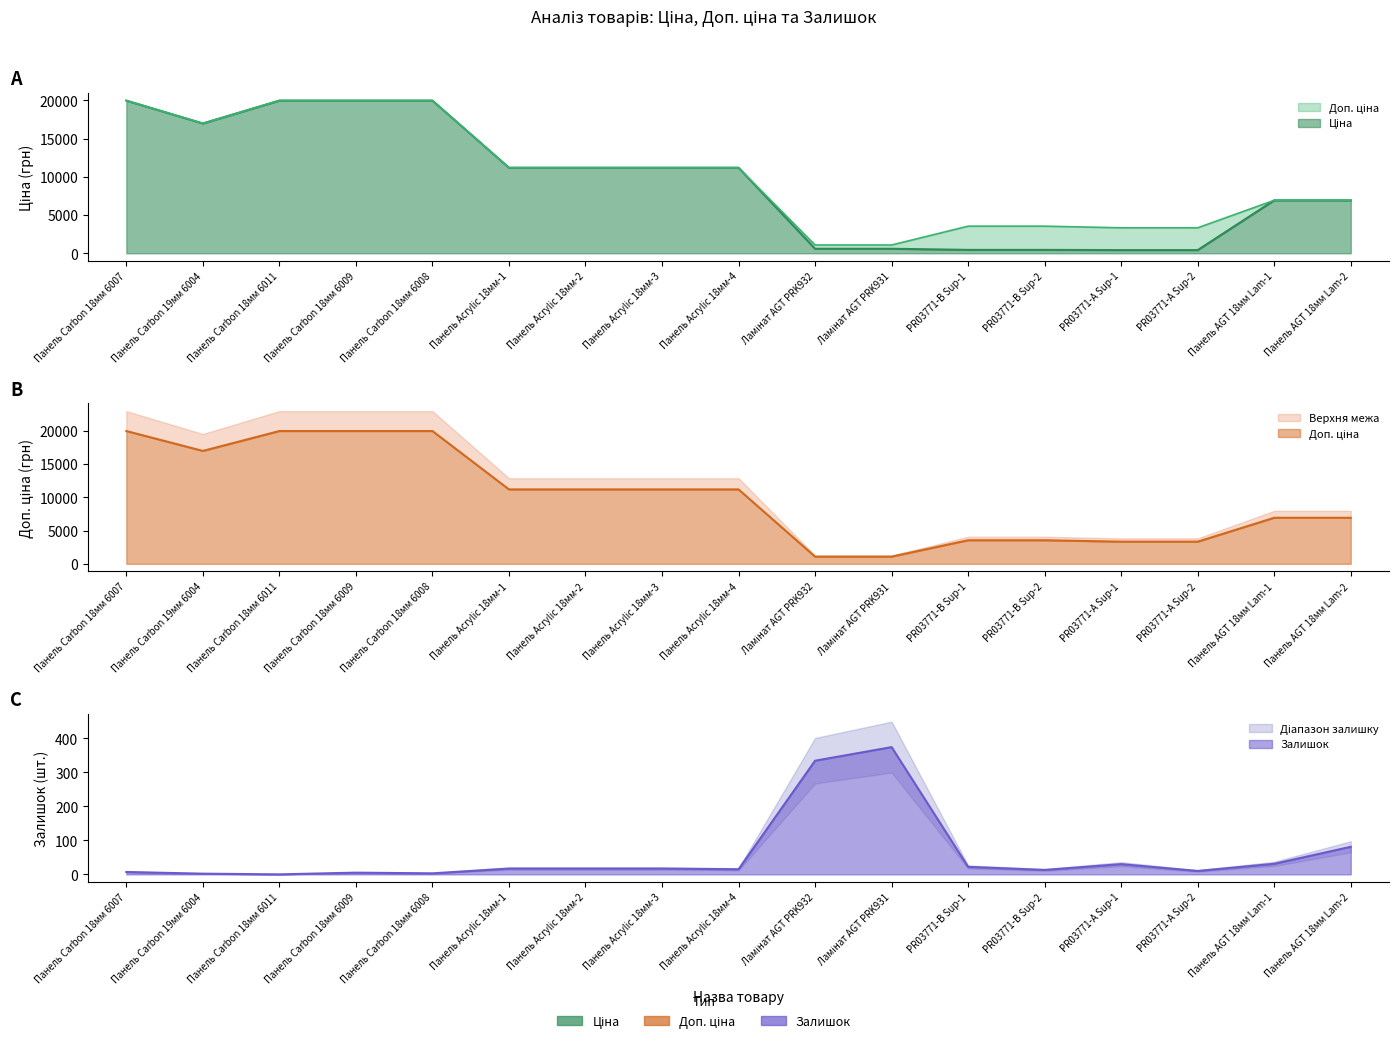

What is the spread (max minus min) of values at Панель AGT 18мм Lam-1?

6894.7